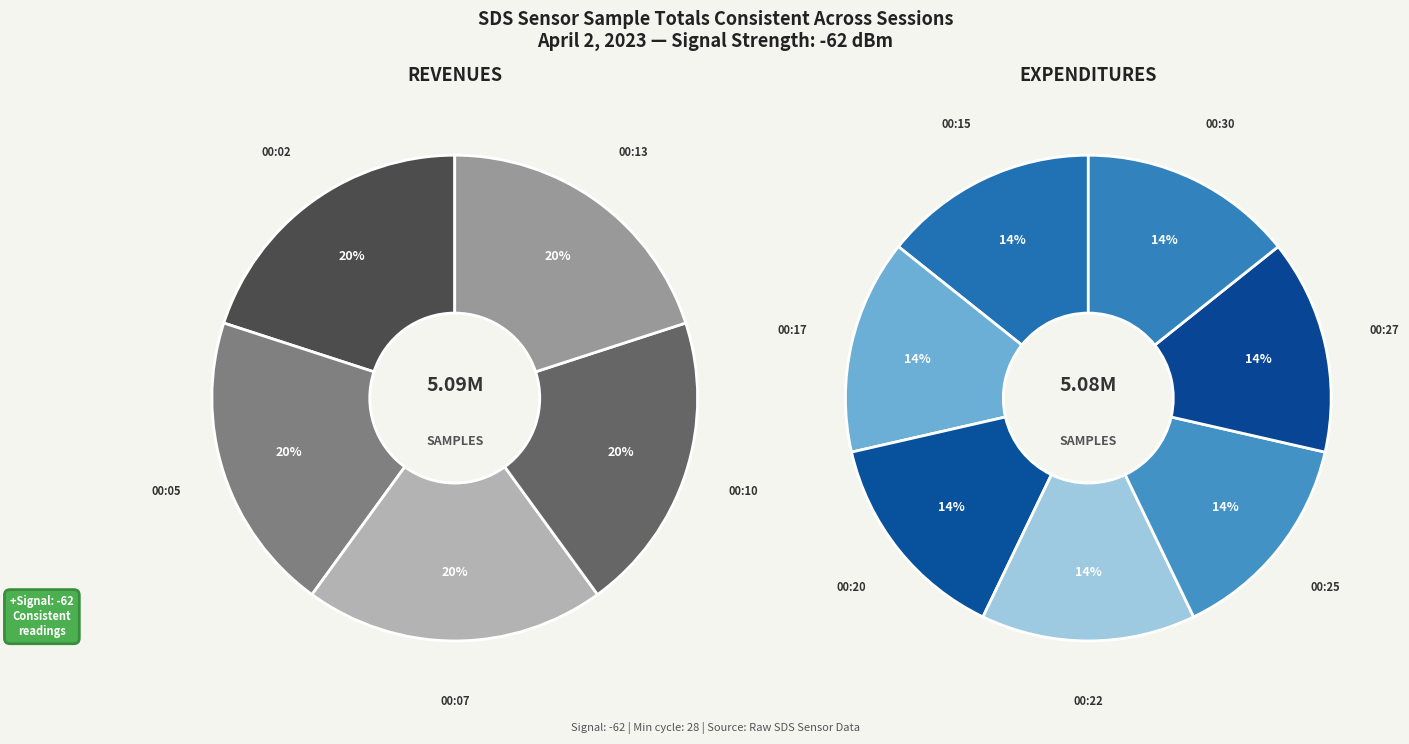

Rank the categories by value from highest to lowest.

00:07, 00:05, 00:02, 00:13, 00:10, 00:20, 00:15, 00:30, 00:17, 00:27, 00:22, 00:25